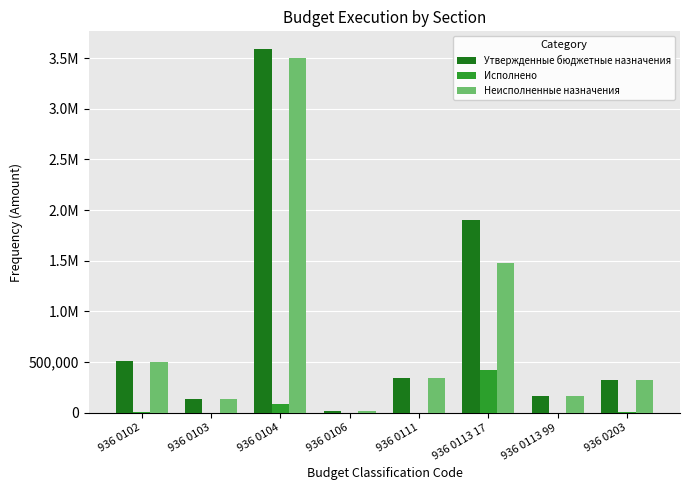

Are the bars horizontal?

No